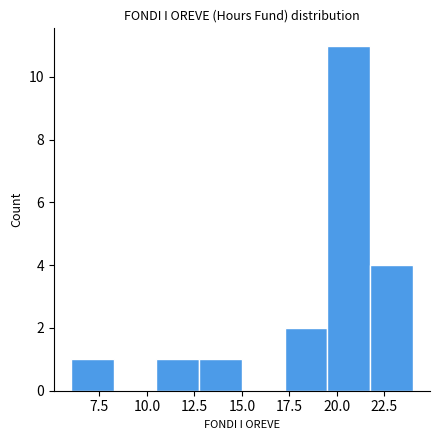

Reading left to right, list every bar in this chart as the range it spans on the x-axis followed by its height. Neither the bar edges nor the heights are printed on the chart, so give them approximately, as read against the axes.

6.00 to 8.25: 1
8.25 to 10.50: 0
10.50 to 12.75: 1
12.75 to 15.00: 1
15.00 to 17.25: 0
17.25 to 19.50: 2
19.50 to 21.75: 11
21.75 to 24.00: 4